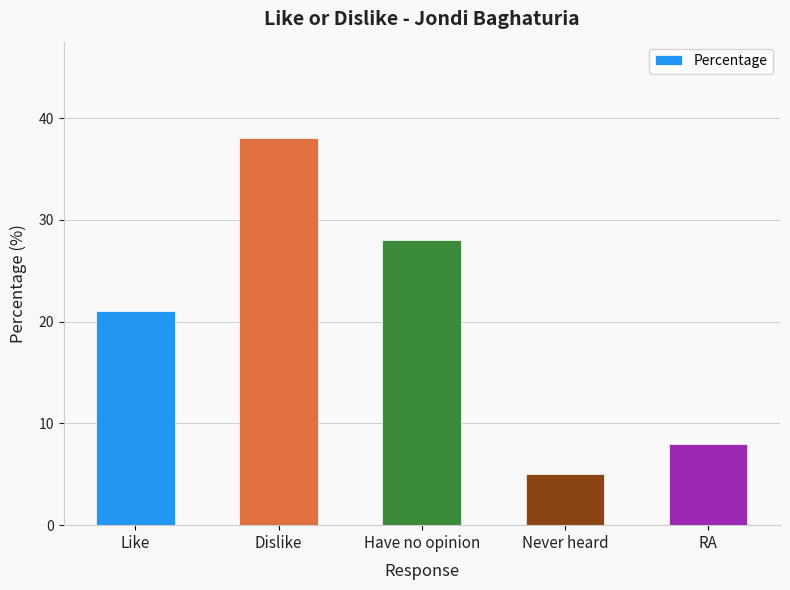

What position from the left is Have no opinion?

3